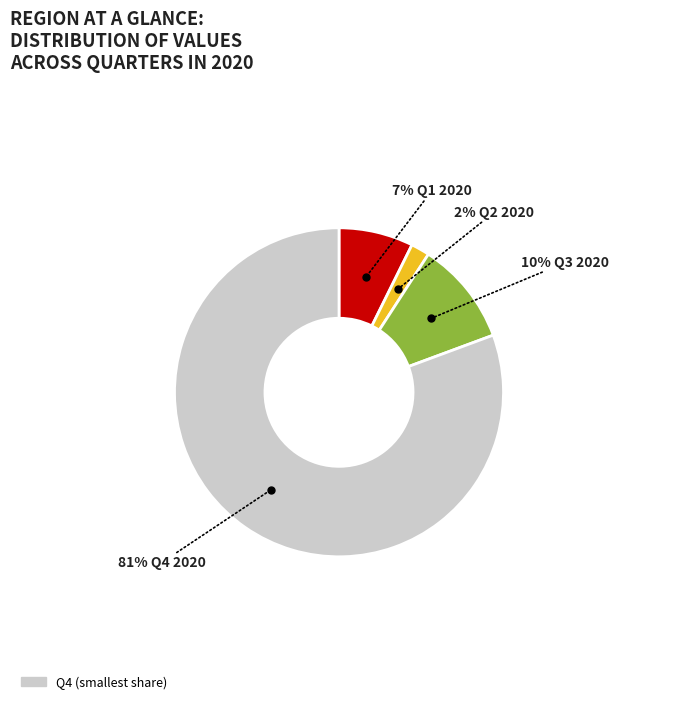

Is there a majority slice in this chart?

Yes